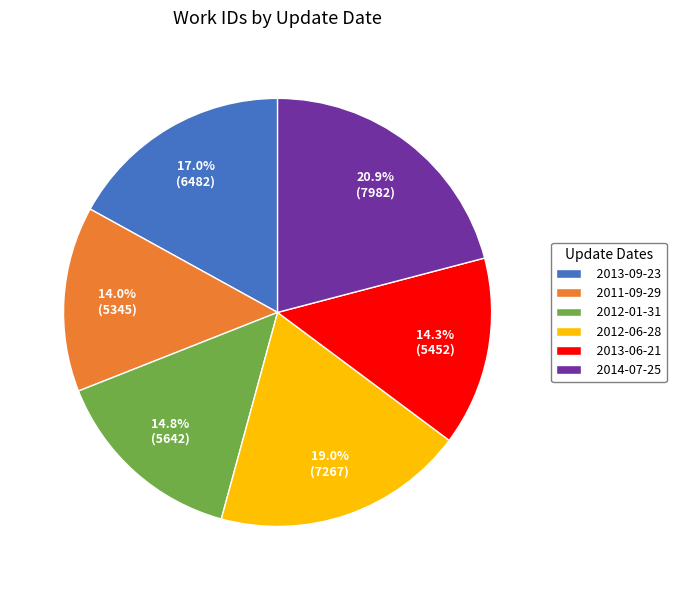

To the nearest percent, what portion does 2011-09-29 represent?

14%